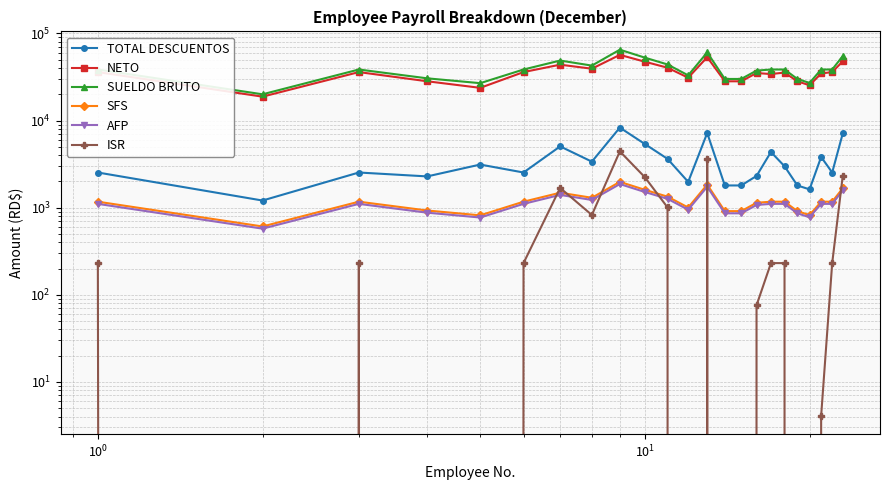

What is the difference between the second highest and second lowest values in the NETO series?

29602.4